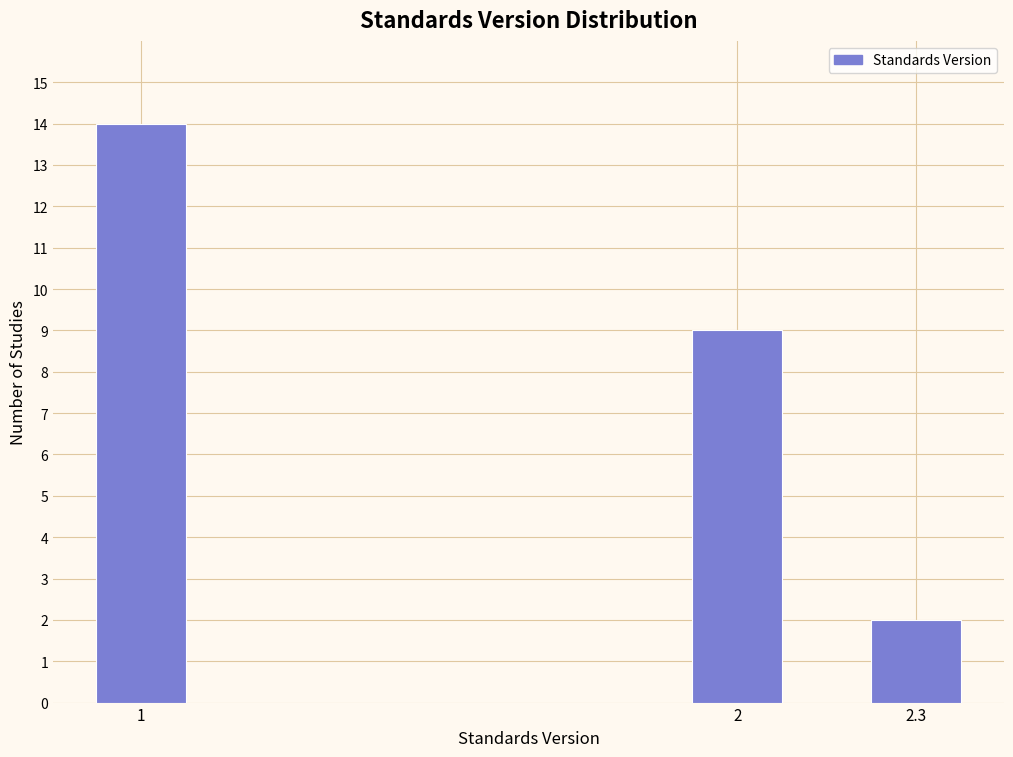

Reading right to left, what are all the values shown in this chart?

2.3=2	2=9	1=14